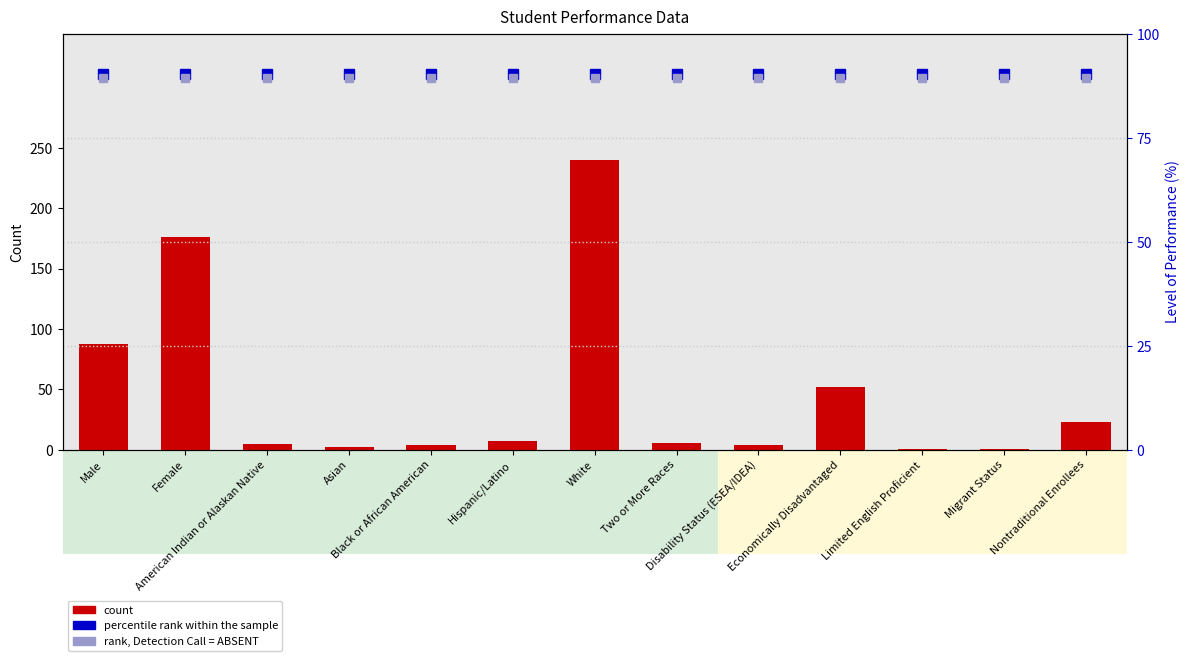

What is the label of the 1st bar from the right?

Nontraditional Enrollees